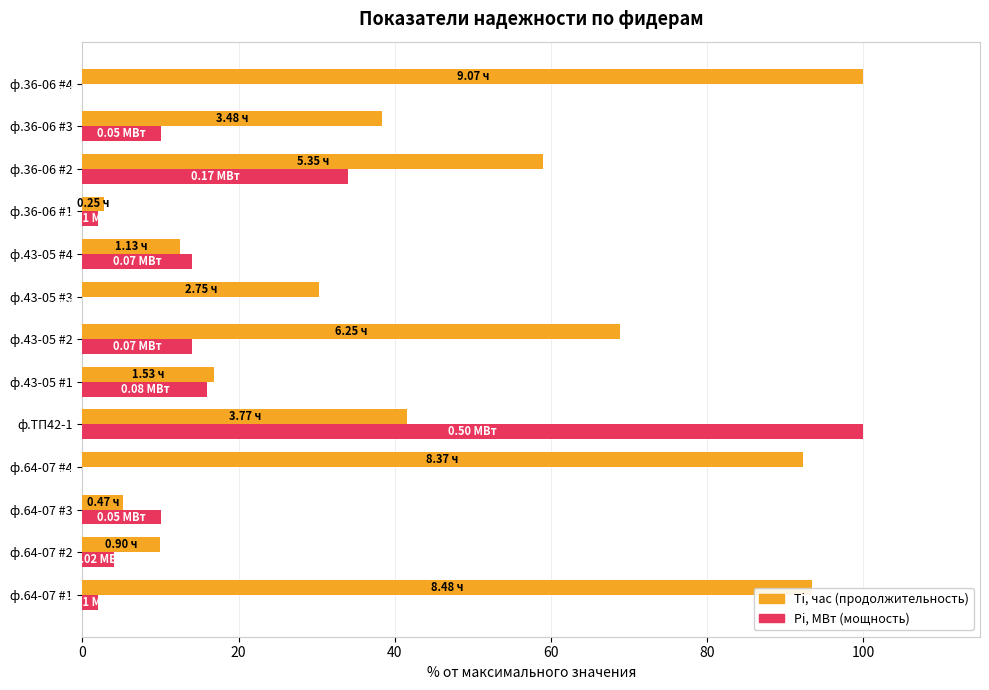

What is the total value across all series at ф.43-05 #1?

32.9